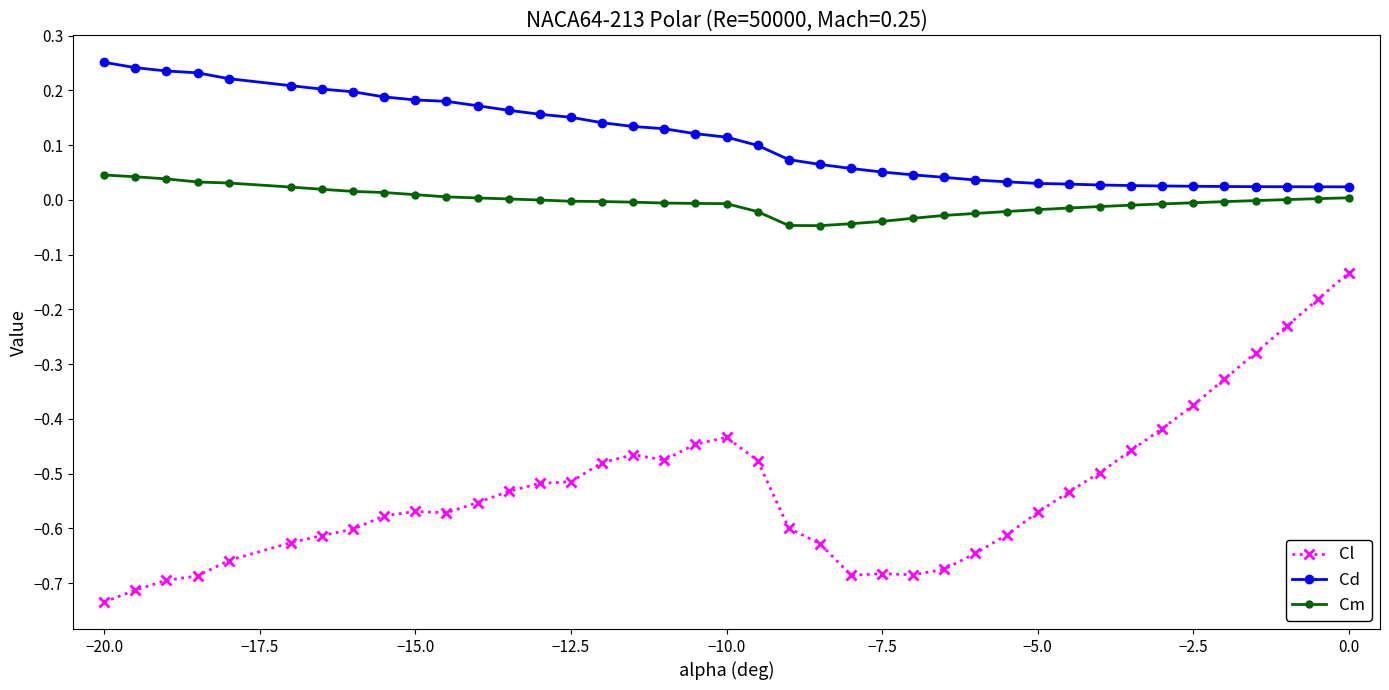

Which series has the widest spread of values?

Cl